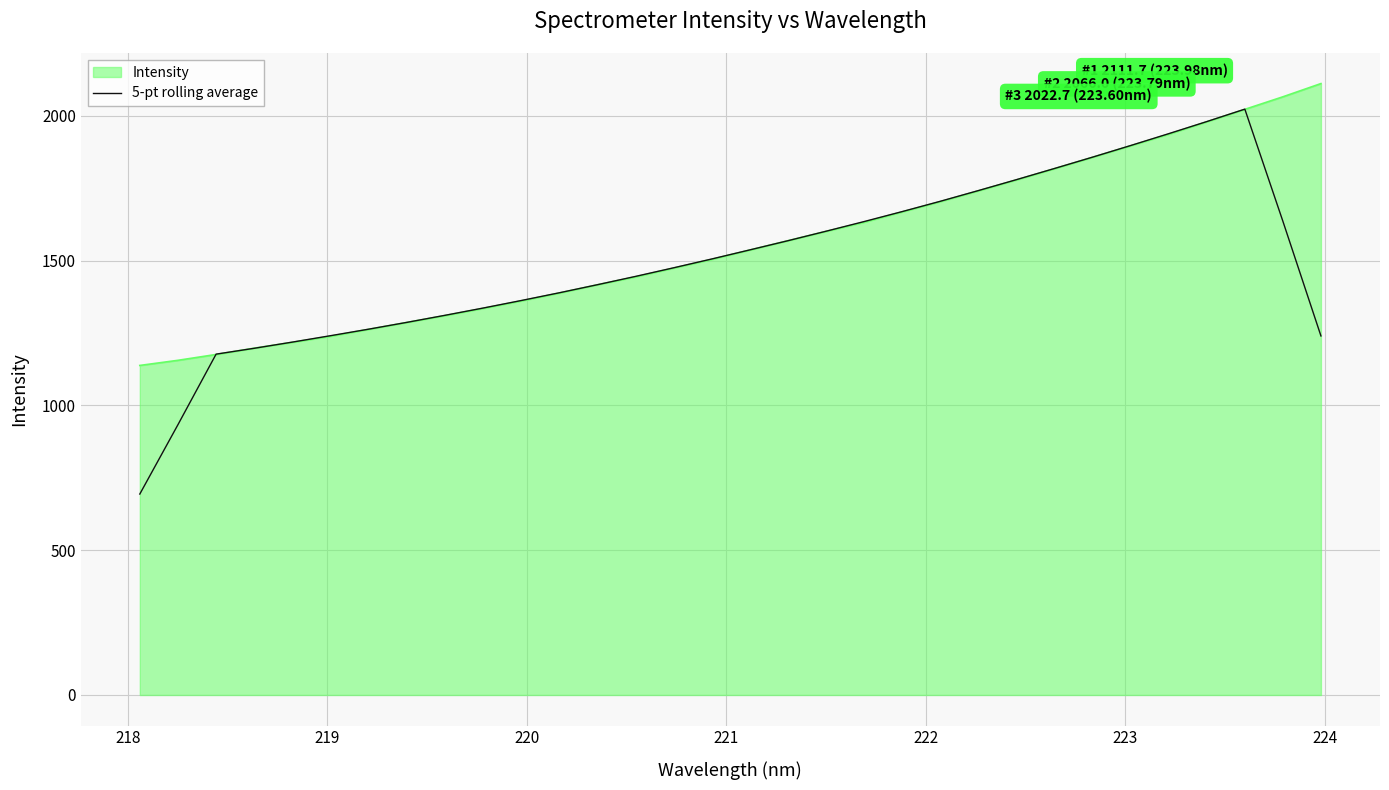

Which series has the widest spread of values?

5-pt rolling average